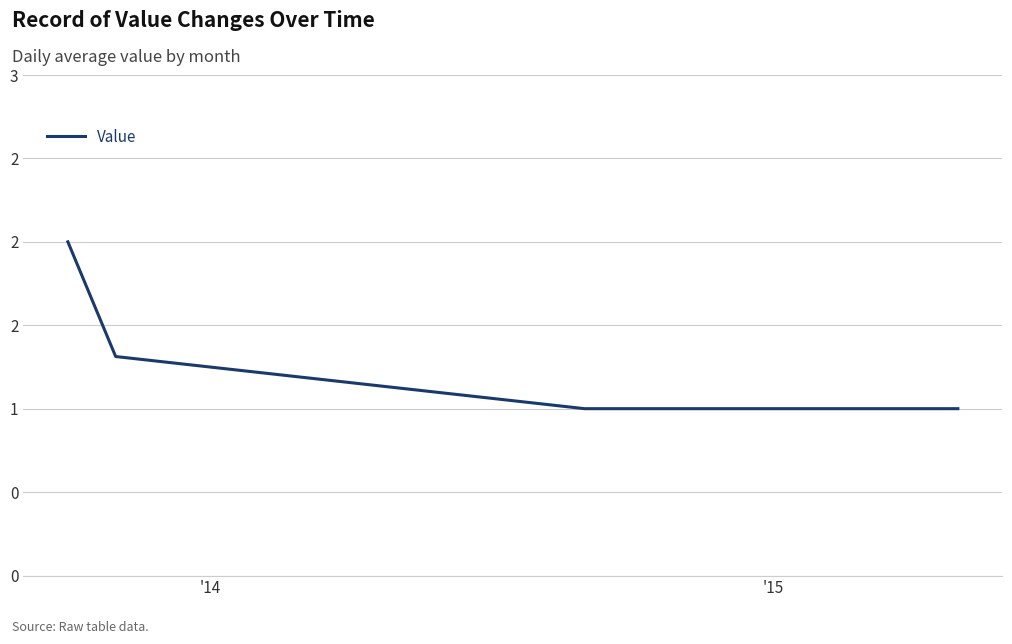

What is the smallest value displayed?

1.0